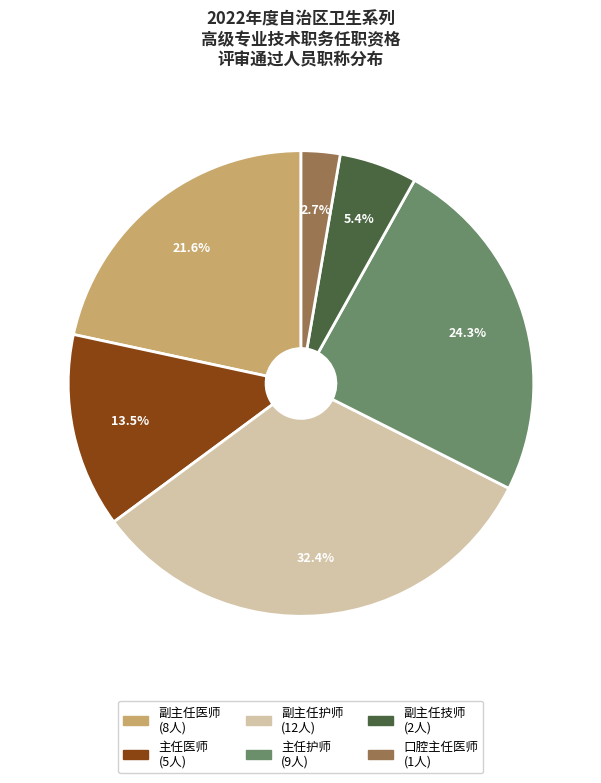

Is there a majority slice in this chart?

No